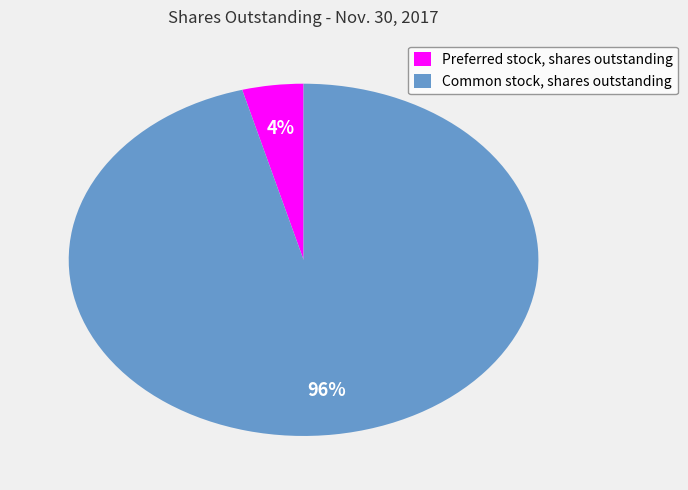

Count the number of slices in the pie.

2